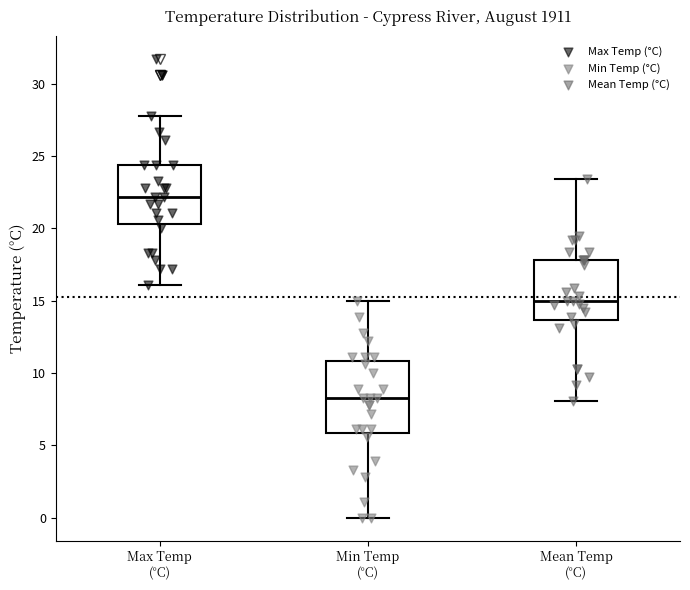

Which box has the highest median line?

Max Temp (°C)